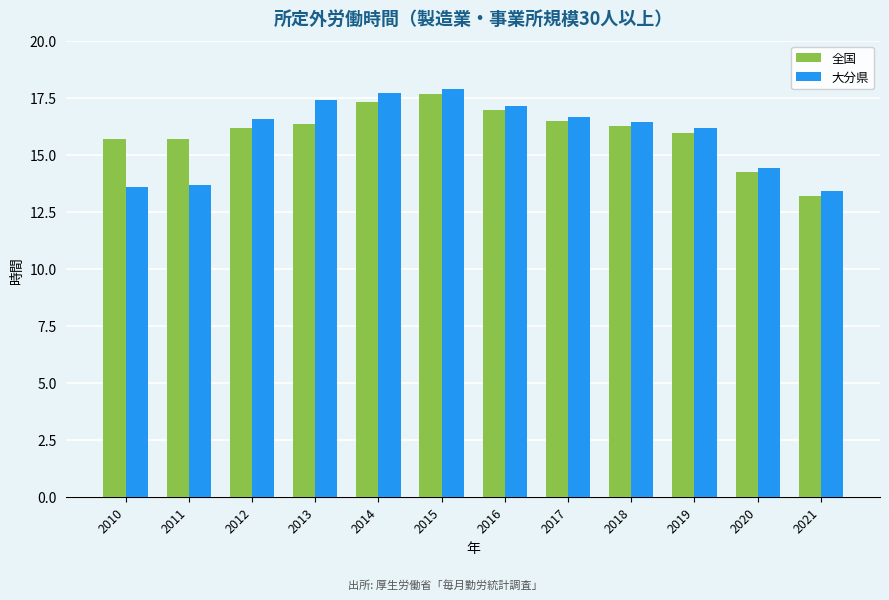

Is the value of 全国 at 2019 greater than the value of 大分県 at 2010?

Yes